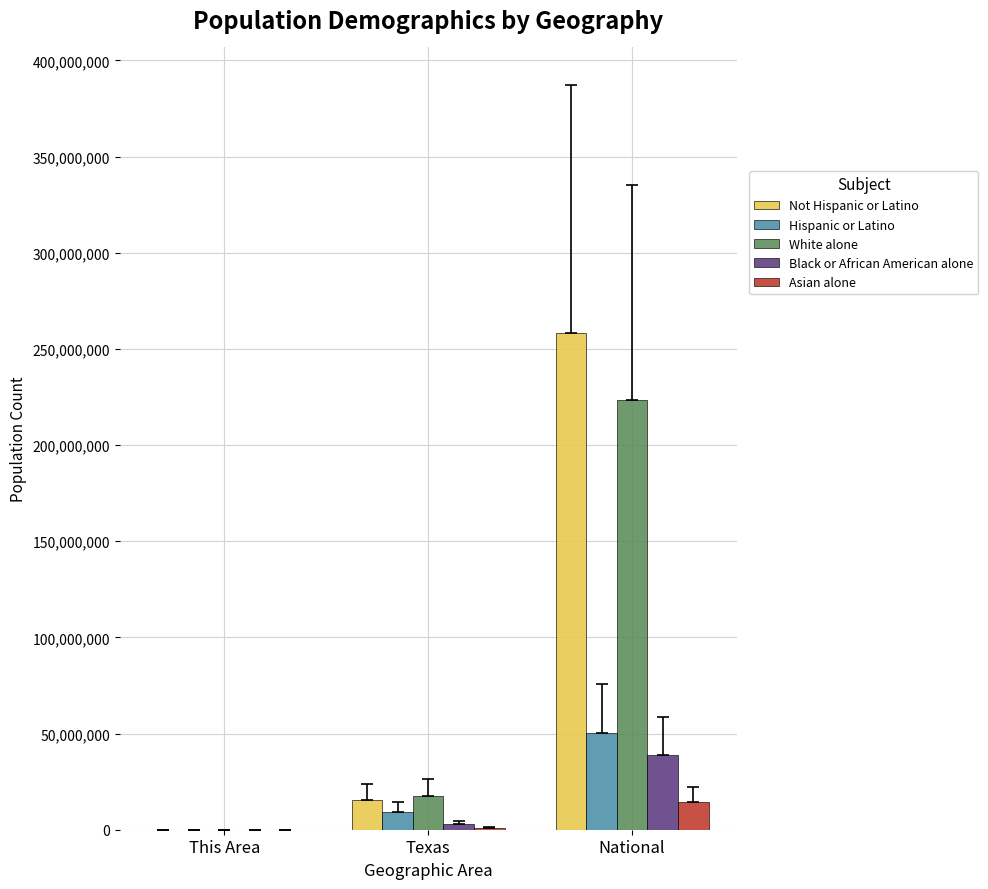

Are the bars horizontal?

No